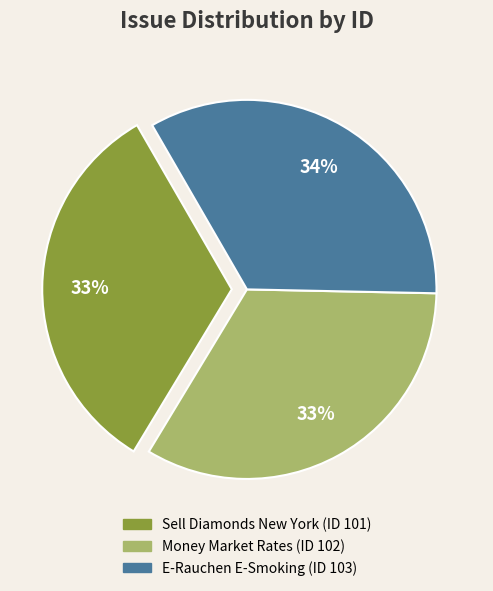

Does E-Rauchen E-Smoking account for over 50% of the chart?

No